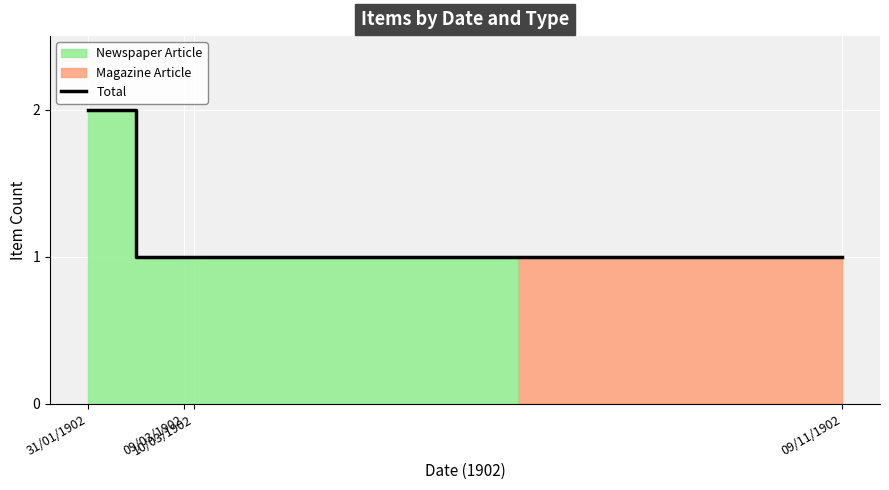

What is the label of the 2nd point from the left?

09/03/1902